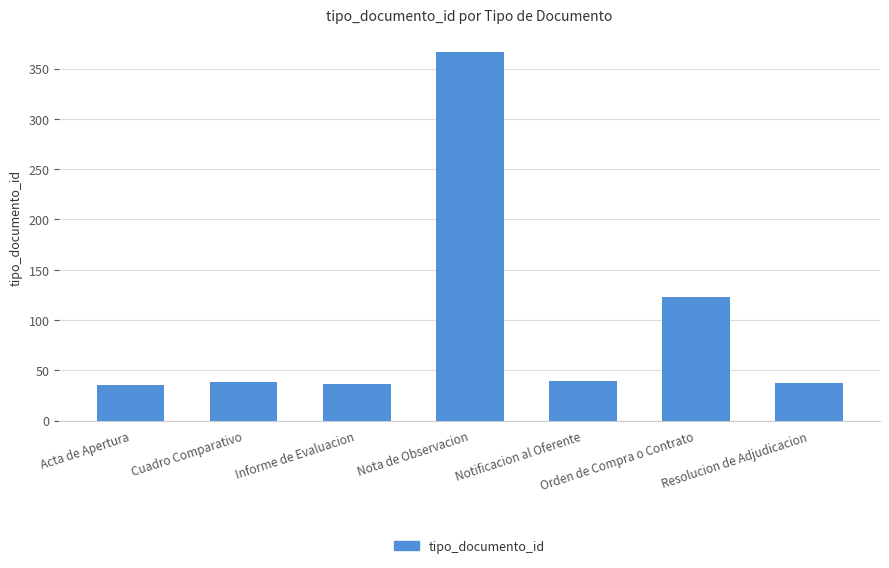

What is the label of the 5th bar from the left?

Notificacion al Oferente